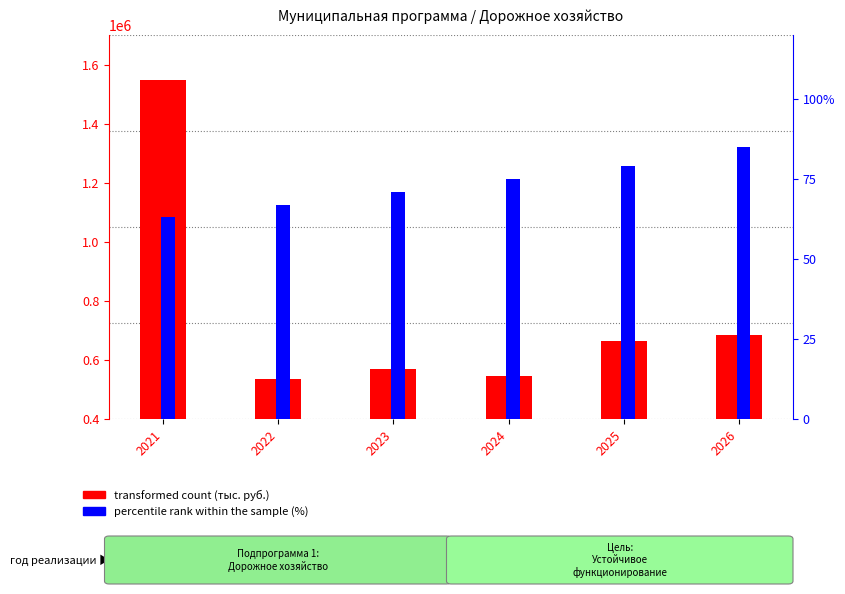

What is the highest value of the percentile rank within the sample series?

85.0